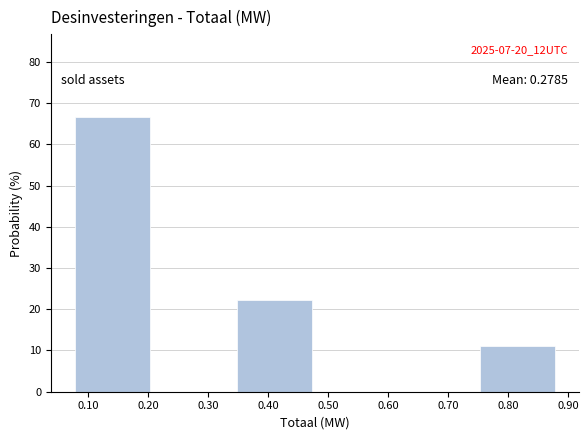

Over which range of the x-axis is the bar tallest?

0.08 to 0.21